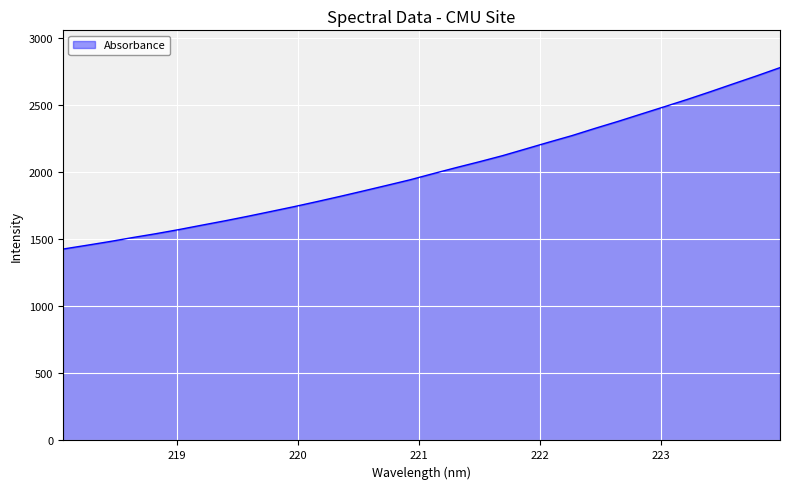

What is the difference between the maximum and minimum values?

1353.0